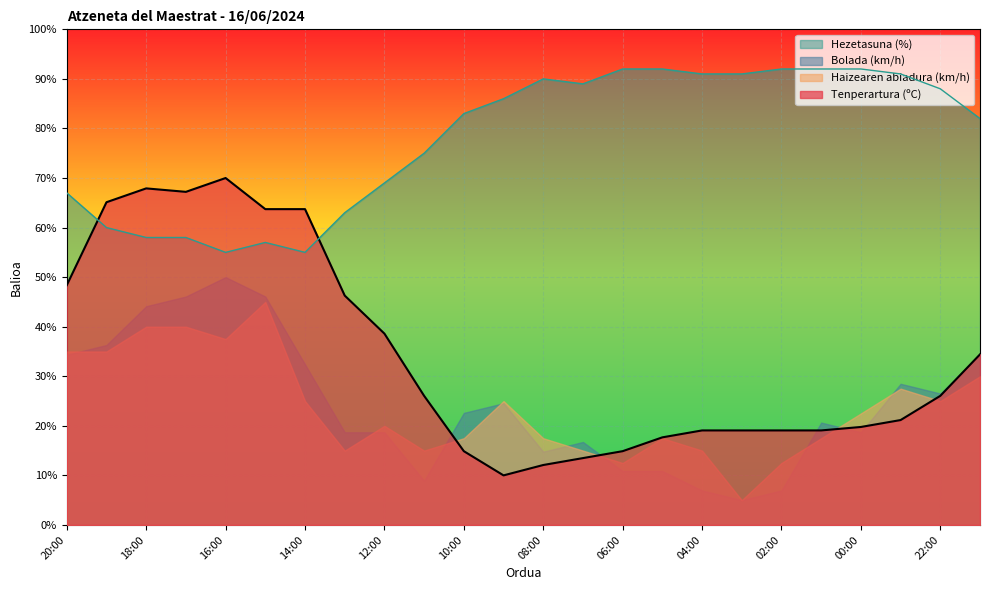

List the labels in order of Tenperartura (ºC) value, largest first.

16:00, 18:00, 17:00, 19:00, 15:00, 14:00, 20:00, 13:00, 12:00, 21:00, 11:00, 22:00, 23:00, 00:00, 04:00, 03:00, 02:00, 01:00, 05:00, 10:00, 06:00, 07:00, 08:00, 09:00